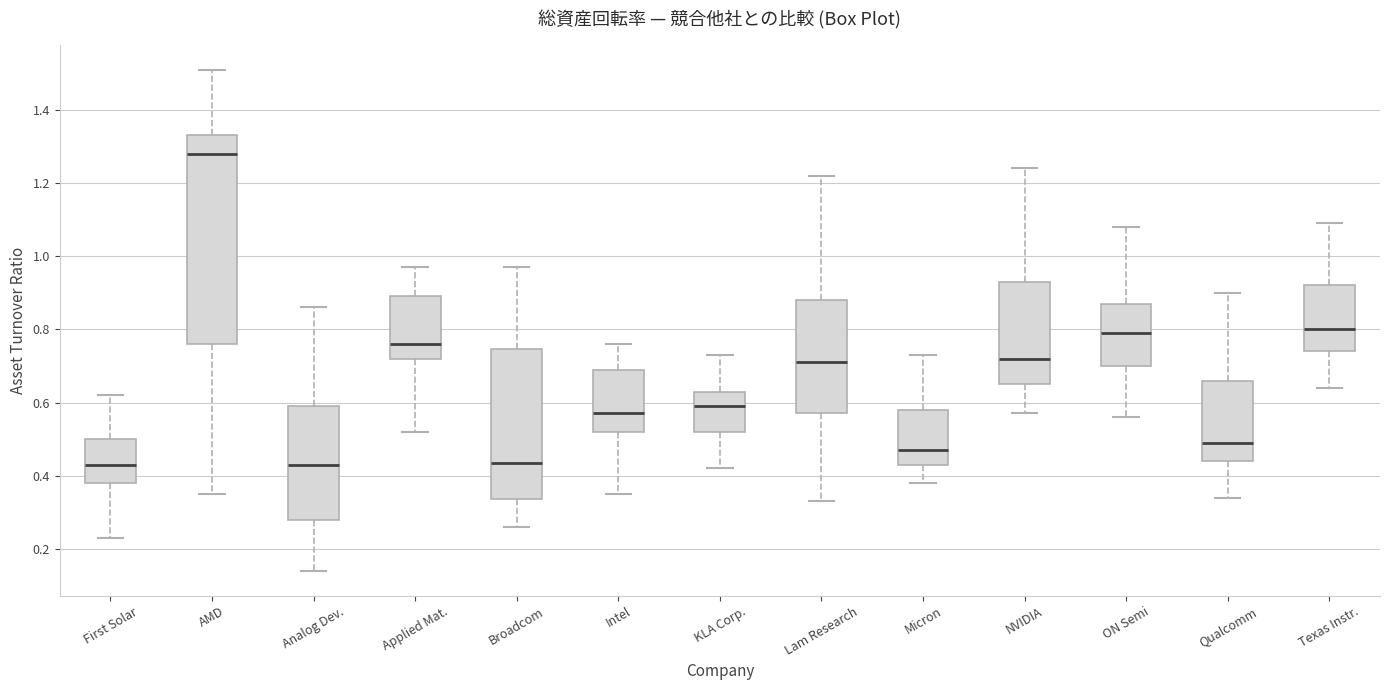

Where is the upper edge of the box for AMD on the y-axis? The values are not printed on the chart, so give them approximately, as read against the axis.

1.34